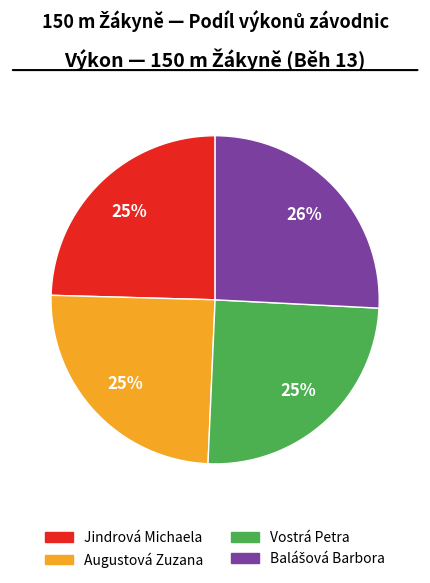

To the nearest percent, what is the difference between the largest and smallest slice percentages?

1%